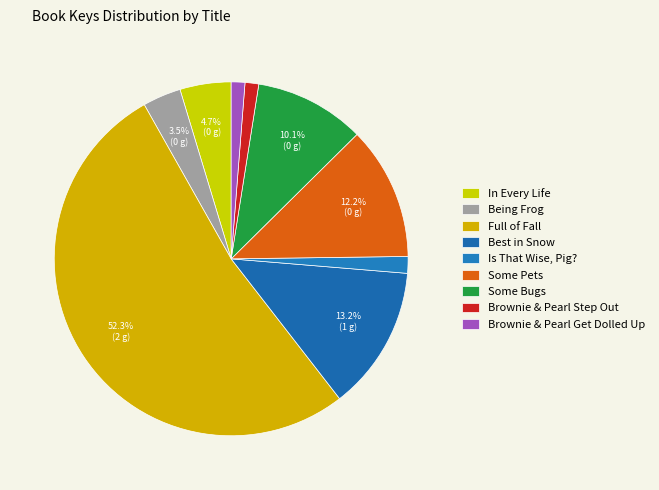

How many segments does this pie chart have?

9